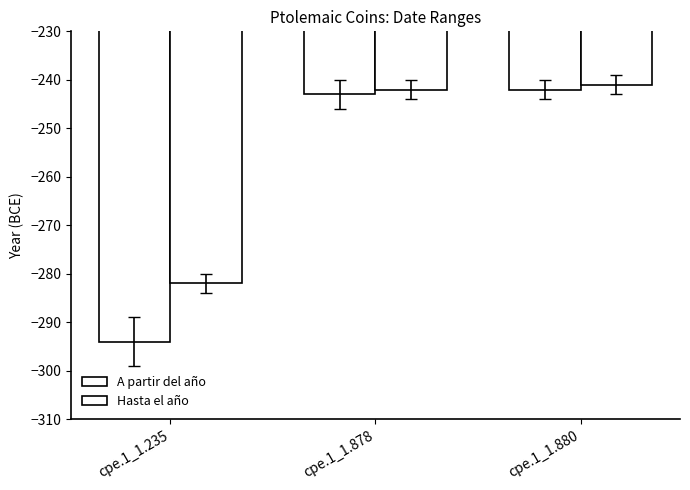

At which category is the sum across all series the highest?

cpe.1_1.880